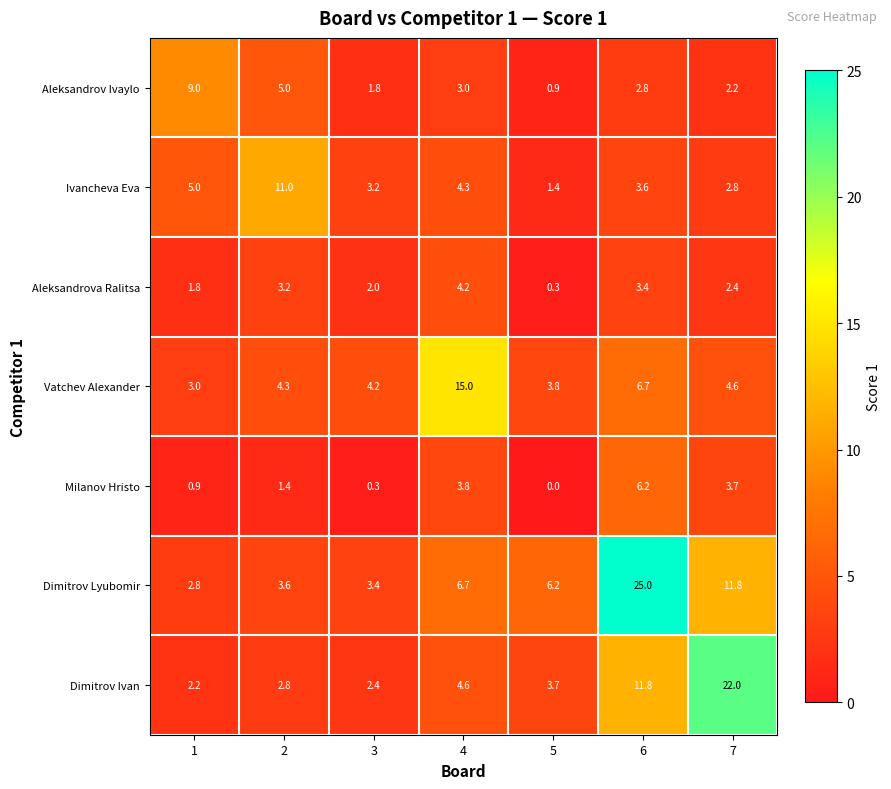

At 2, list the series in order from largest to smallest.

Ivancheva Eva, Aleksandrov Ivaylo, Vatchev Alexander, Dimitrov Lyubomir, Aleksandrova Ralitsa, Dimitrov Ivan, Milanov Hristo